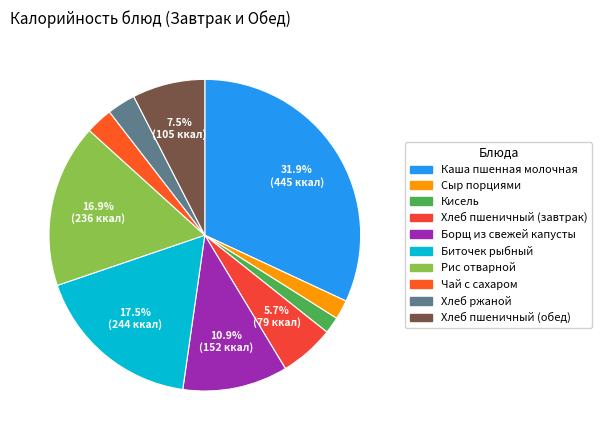

How many segments does this pie chart have?

10